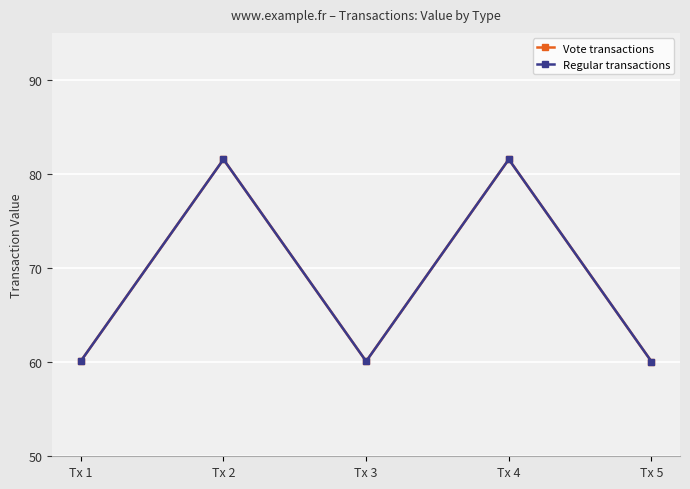

The Regular transactions series shows 31.5 at Tx 5. True or false?

False